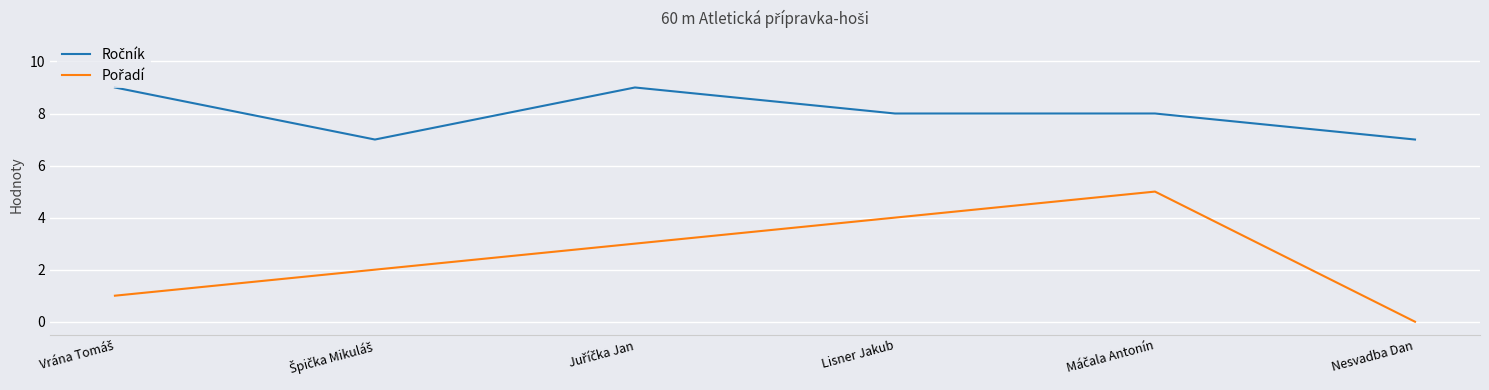

What is the maximum value shown in the chart?

9